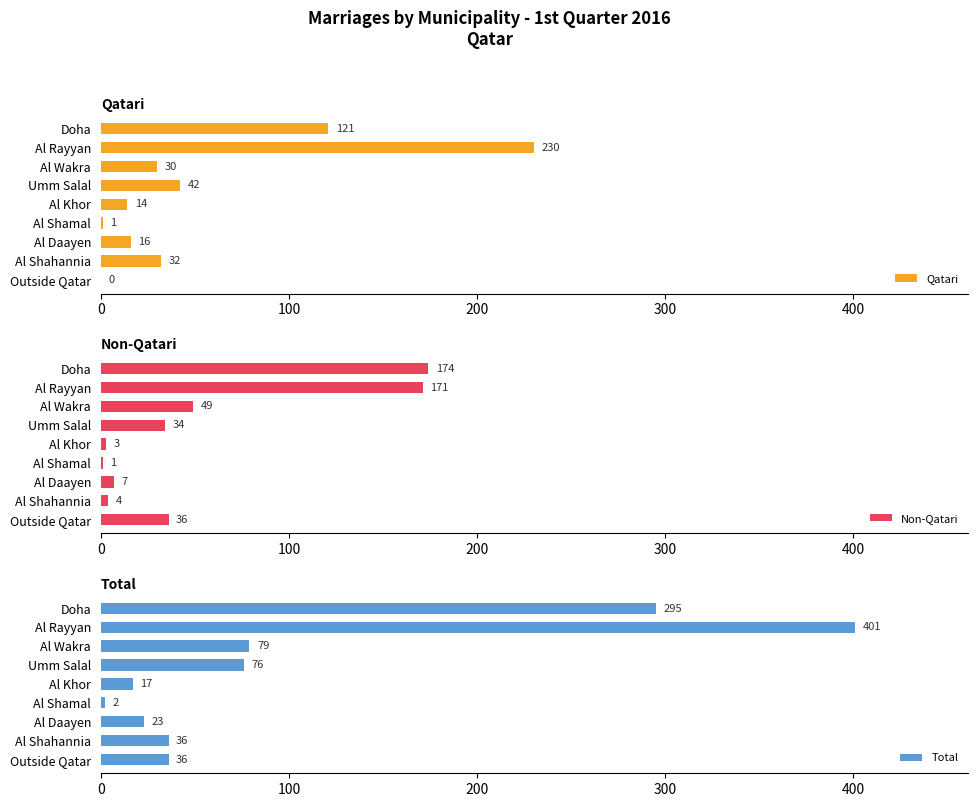

The Total series shows 61 at Al Shahannia. True or false?

False